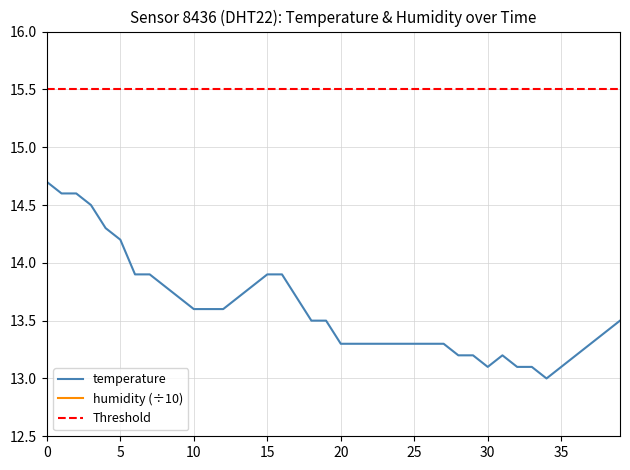

The value of temperature at 35 is 13.1. True or false?

True